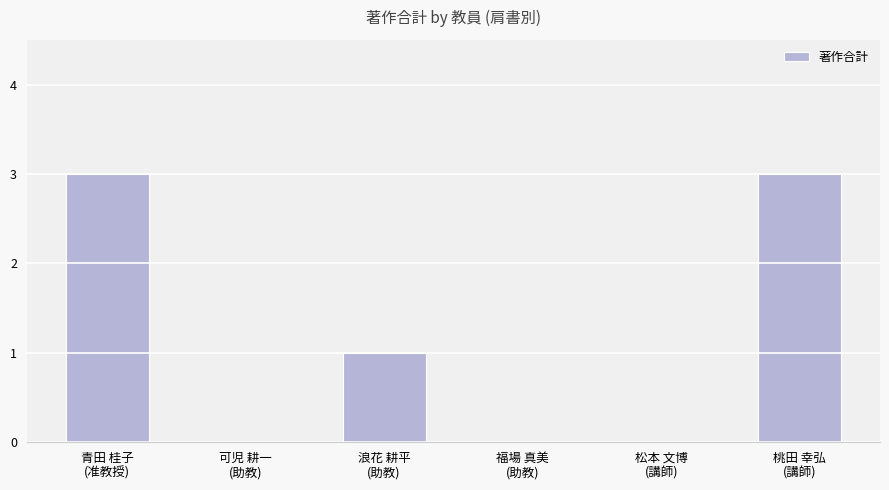

The value at 福場 真美
(助教) is 2. True or false?

False